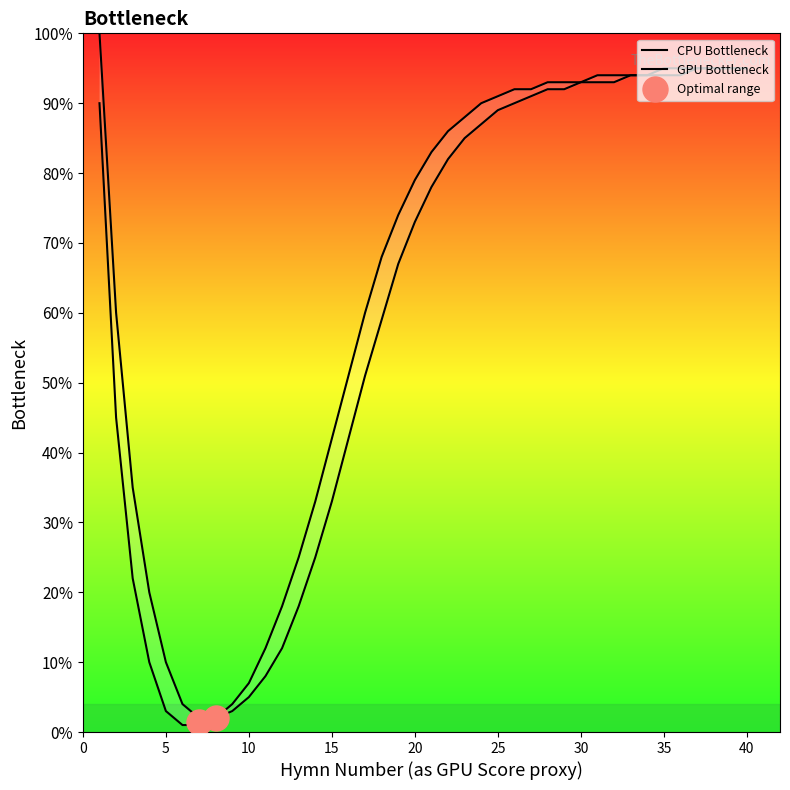

True or false: GPU Bottleneck has a value of 22 at 25.

False